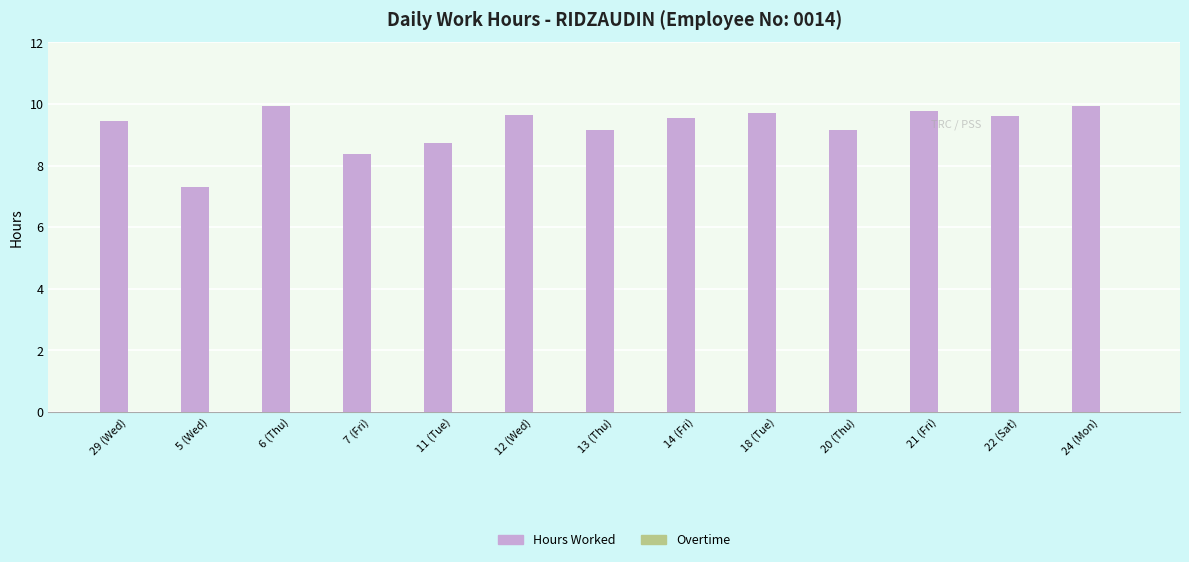

Are the bars horizontal?

No